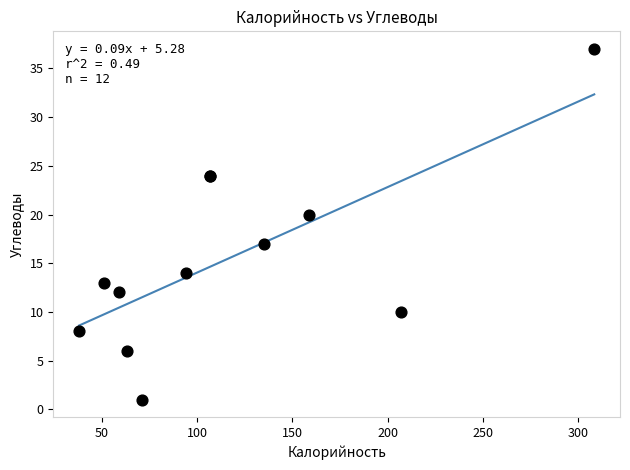

What Y value in the scatter plot is closest to 19?

20